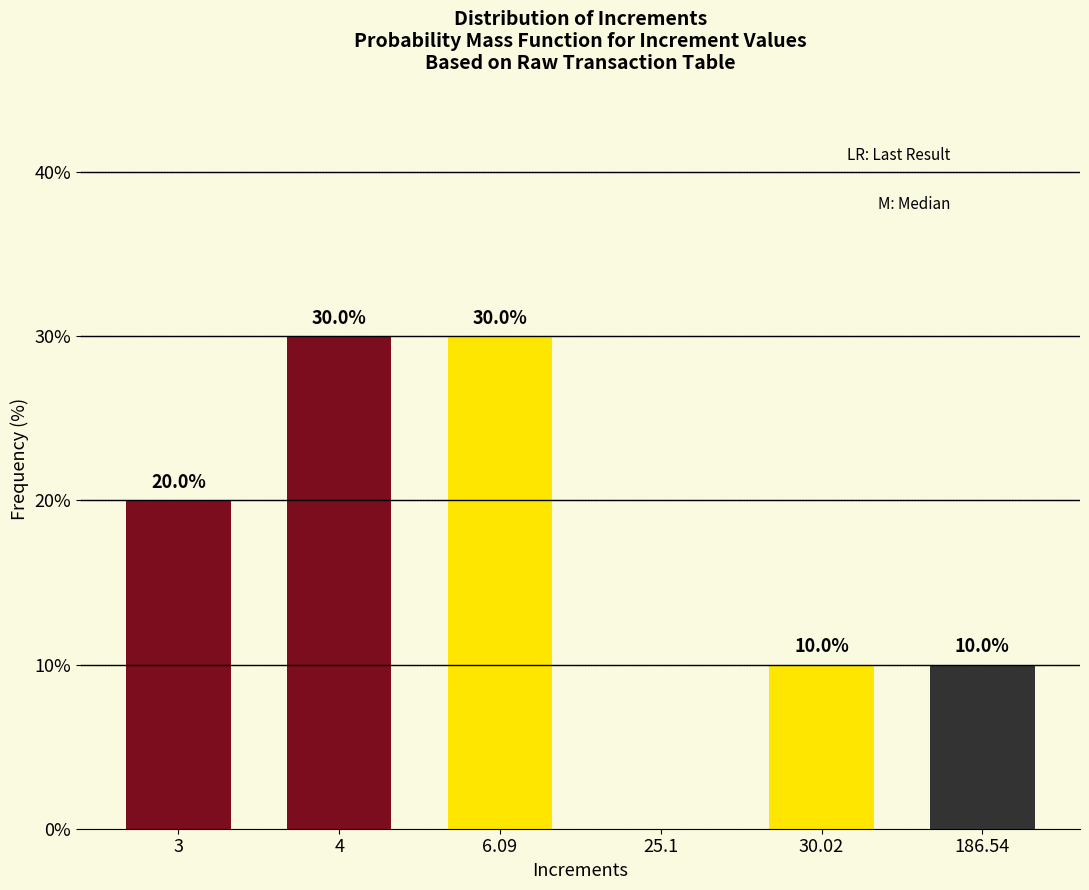

Reading left to right, list all the values displayed in this chart.

3=20	4=30	6.09=30	25.1=0	30.02=10	186.54=10